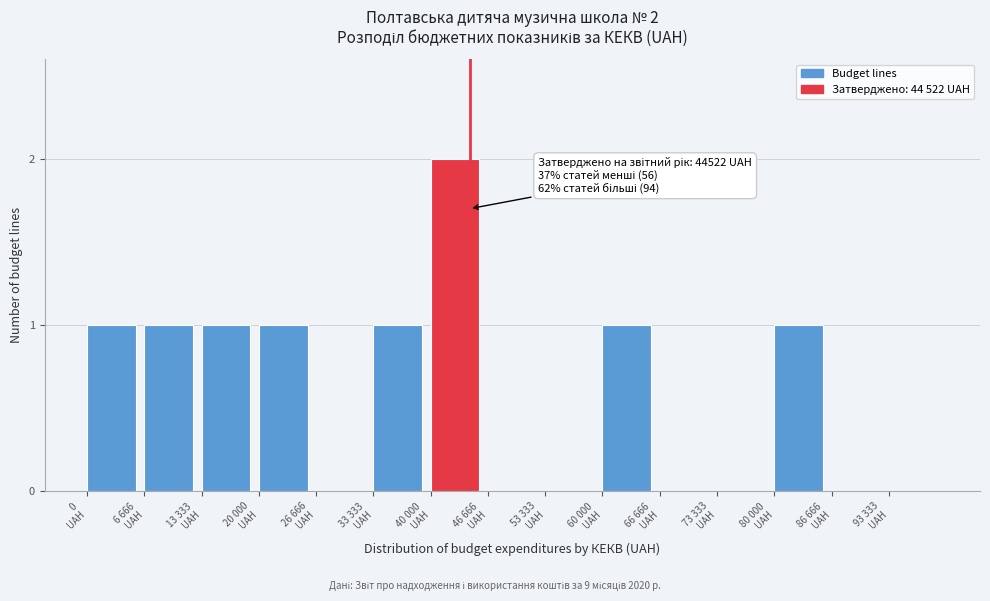

What is the sum of all values?

9